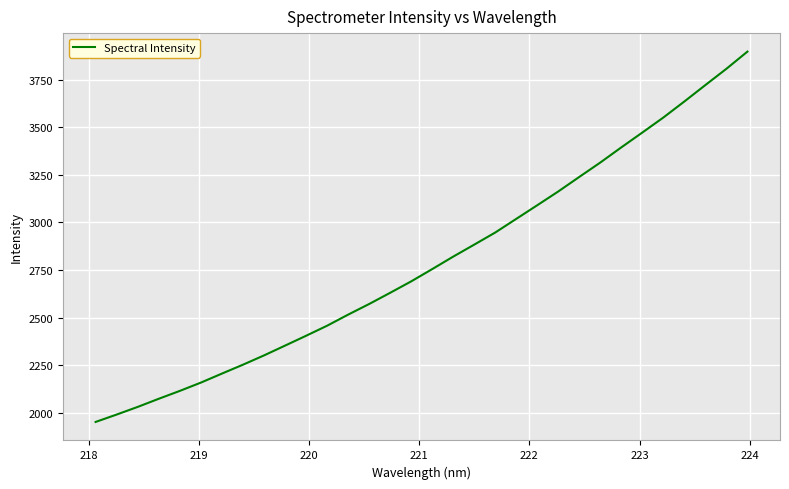

What is the minimum value shown in the chart?

1951.1